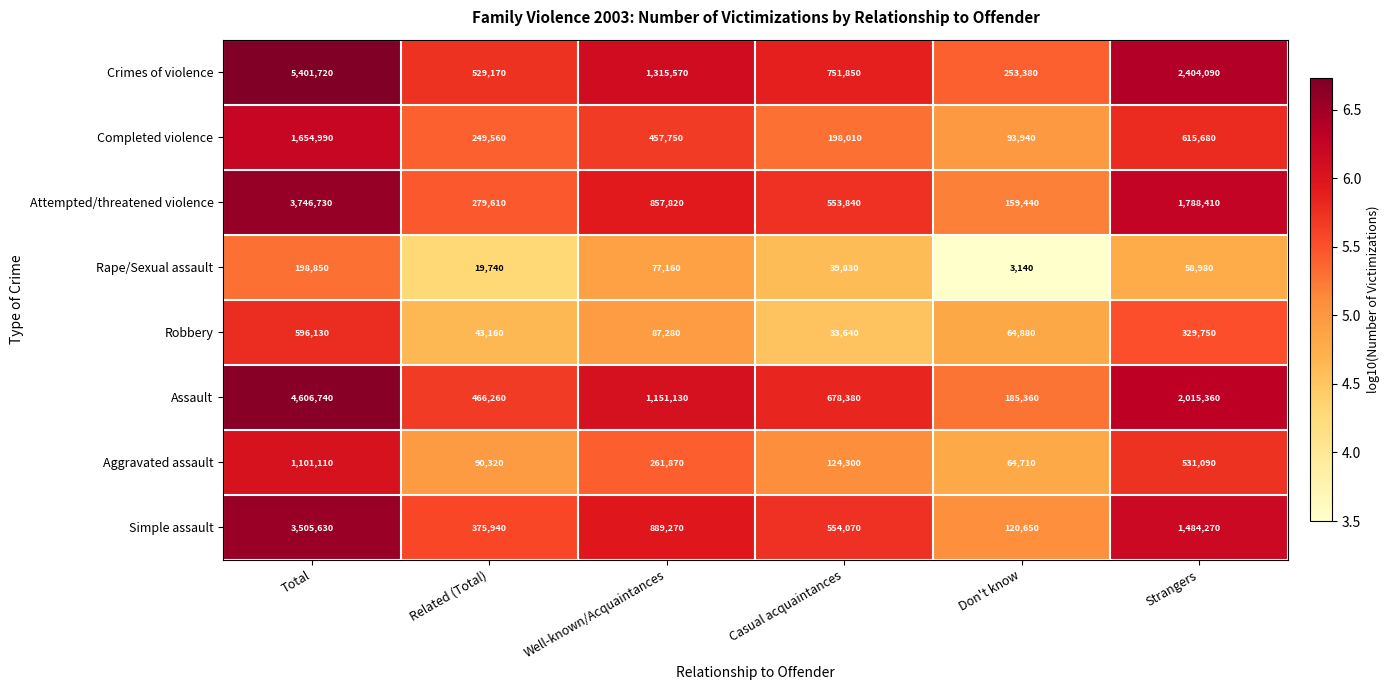

What is the difference between the highest and lowest values at Related (Total)?

509430